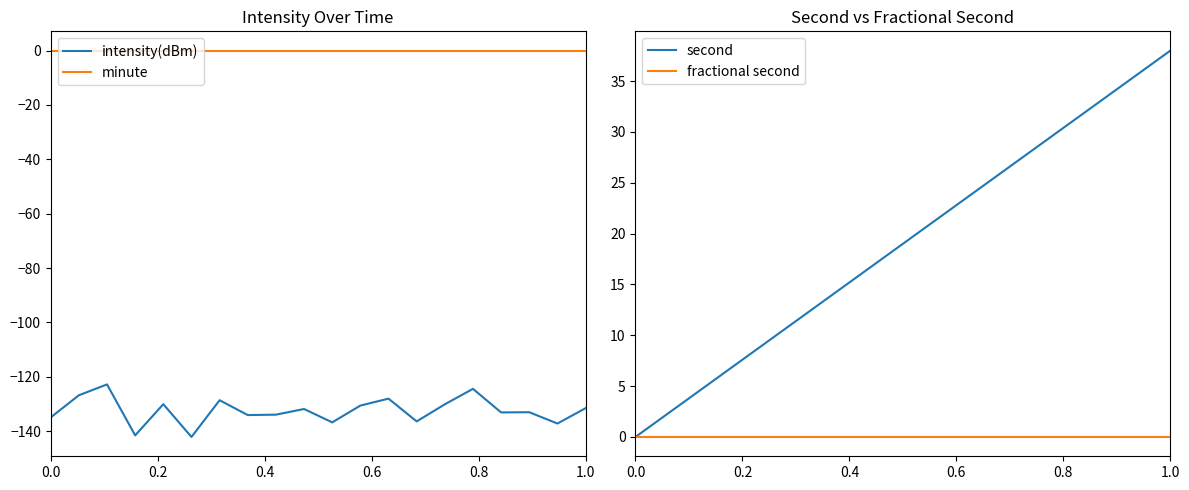

True or false: minute and intensity(dBm) intersect in this chart.

False